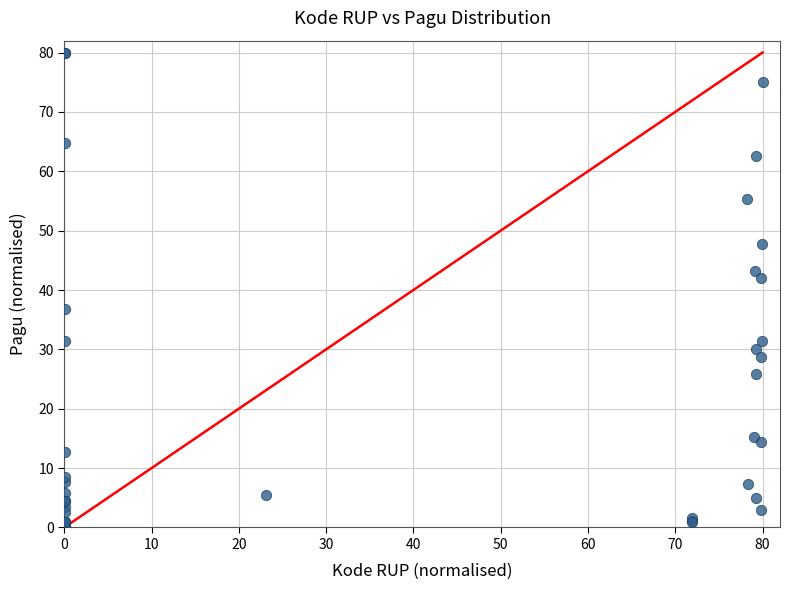

What Y value in the scatter plot is closest to 40?

42.1